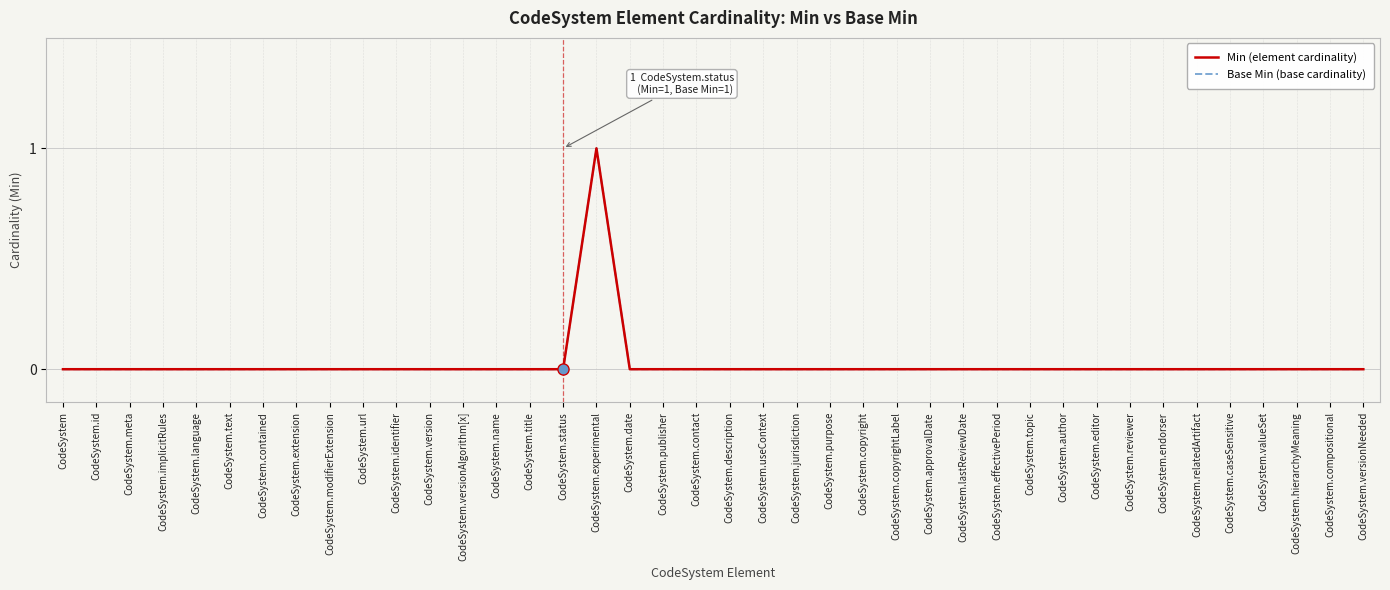

True or false: Base Min (base cardinality) and Min (element cardinality) intersect in this chart.

False